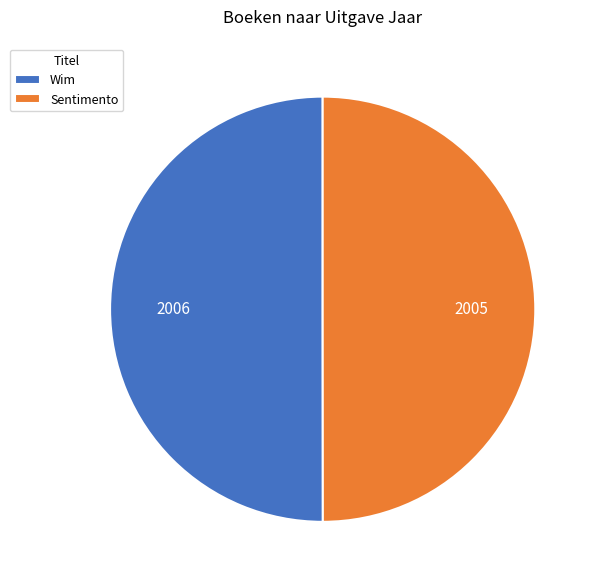

True or false: Wim accounts for 35% of the total.

False